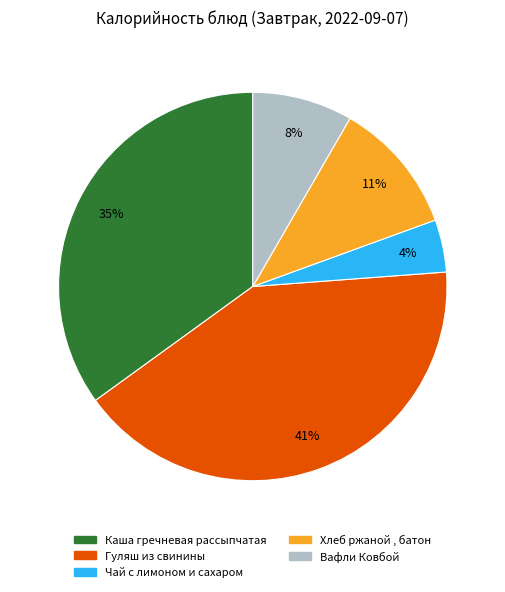

How many segments does this pie chart have?

5